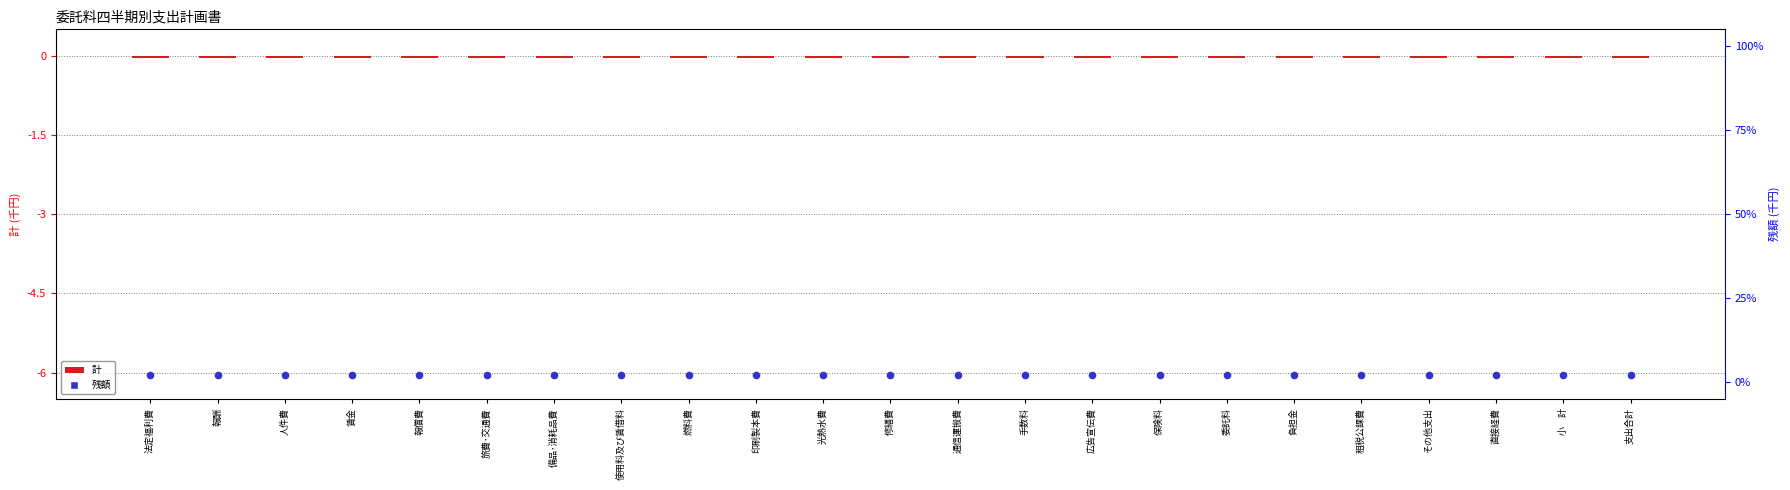

At how many categories does at least one series exceed 0?

23